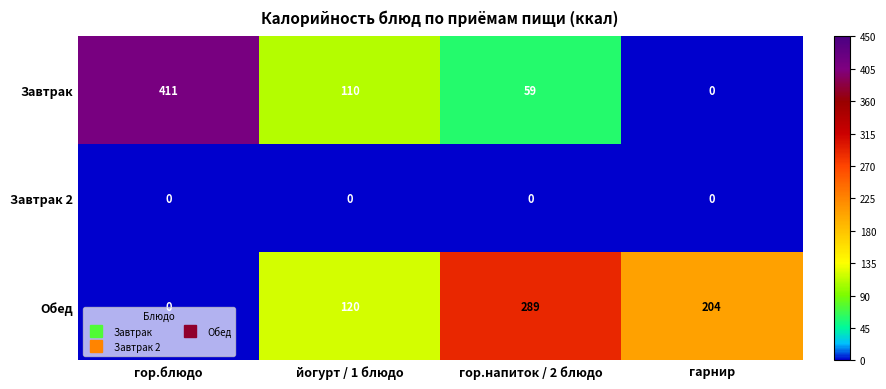

Reading left to right, transcribe all the data shown in this chart.

Завтрак: гор.блюдо=411	йогурт / 1 блюдо=110	гор.напиток / 2 блюдо=59	гарнир=0
Завтрак 2: гор.блюдо=0	йогурт / 1 блюдо=0	гор.напиток / 2 блюдо=0	гарнир=0
Обед: гор.блюдо=0	йогурт / 1 блюдо=120	гор.напиток / 2 блюдо=289	гарнир=204